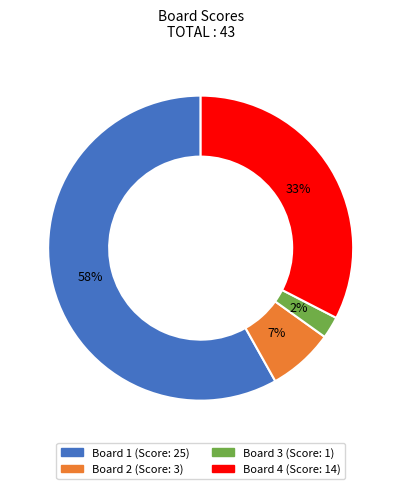

Does Board 1 represent more than half of the total?

Yes